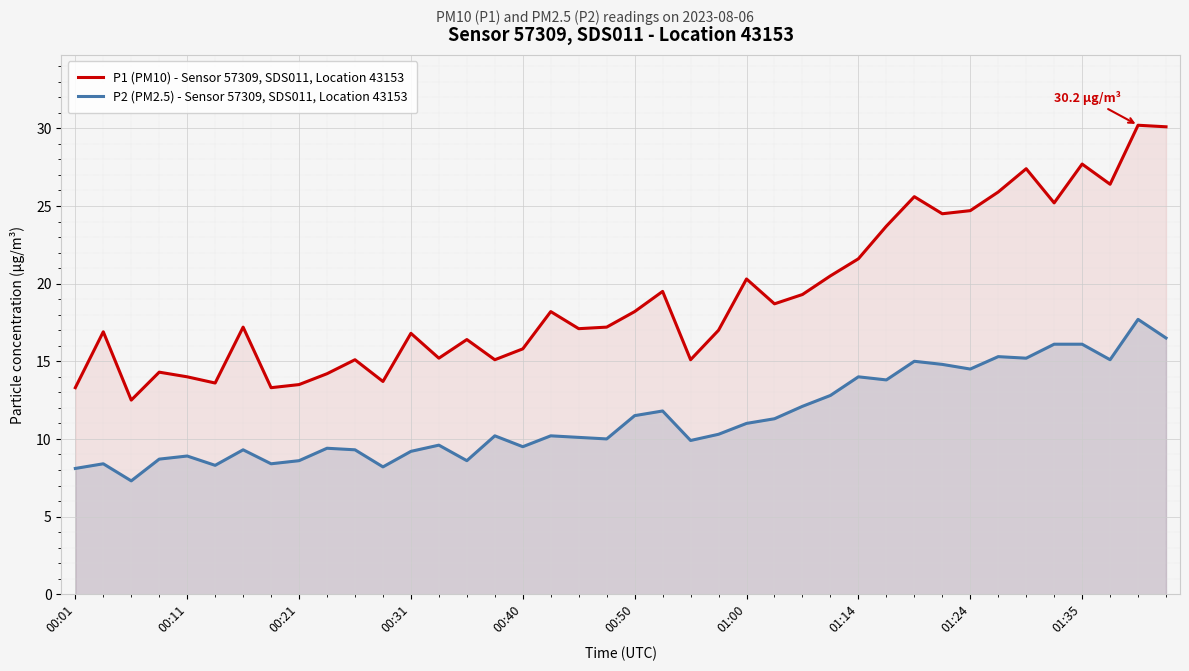

At how many categories does at least one series exceed 22?

11